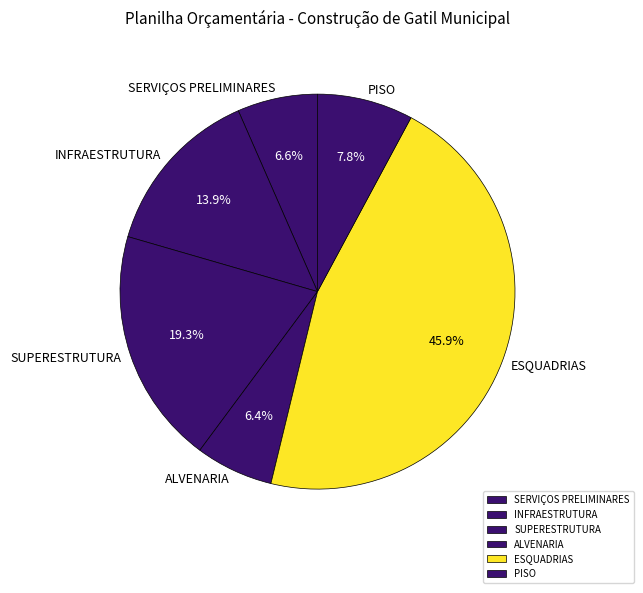

Is the sum of ALVENARIA and INFRAESTRUTURA greater than half?

No